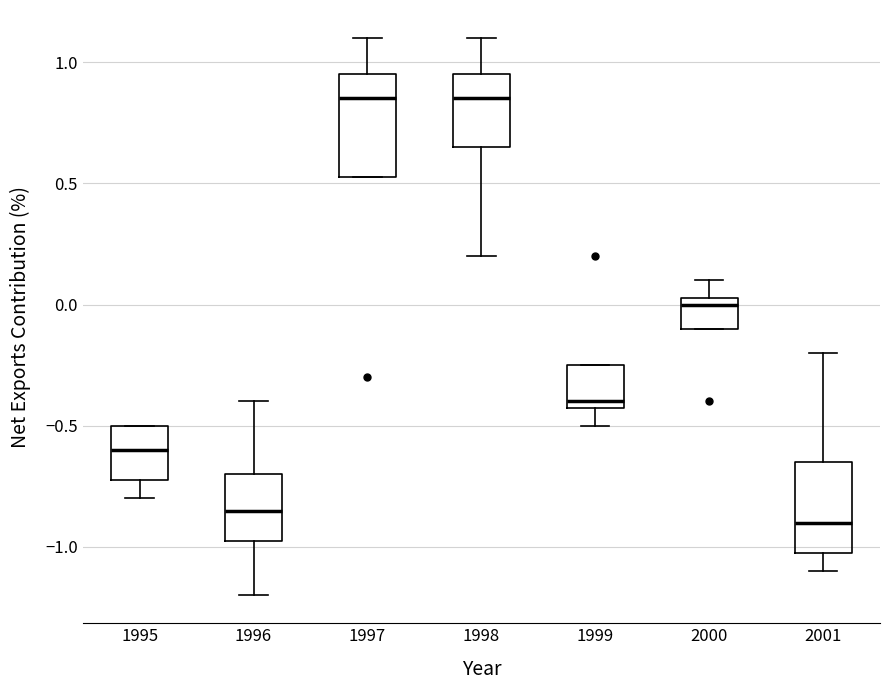

Where does the lower whisker of the box at x = 1998 end on the y-axis? The values are not printed on the chart, so give them approximately, as read against the axis.

0.20